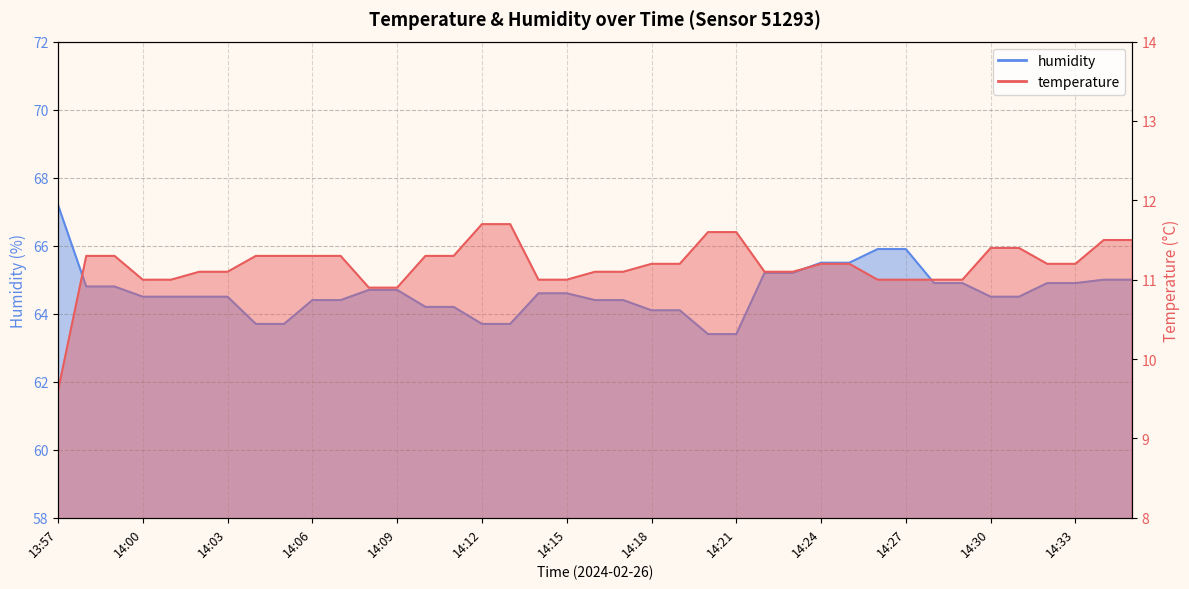

What value does the humidity series have at 14:30?

64.5